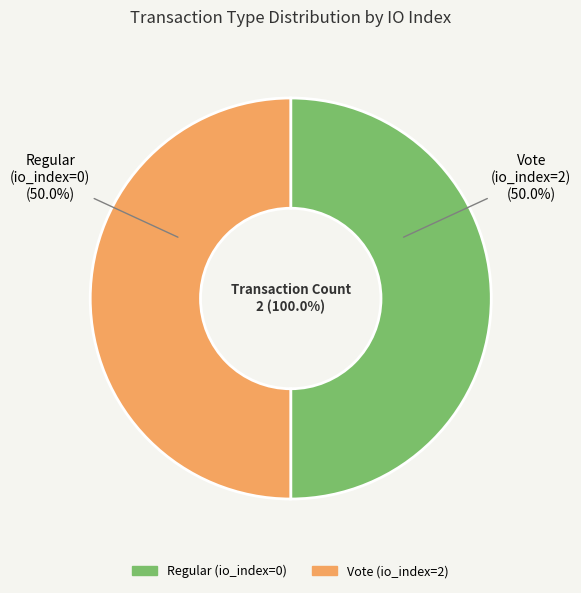

To the nearest percent, what is the average slice percentage?

50%